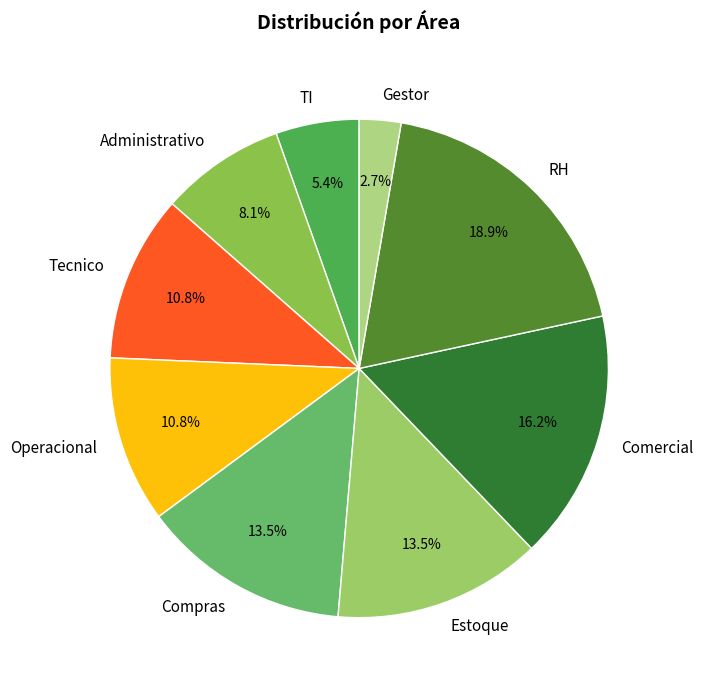

To the nearest percent, what is the average slice percentage?

11%